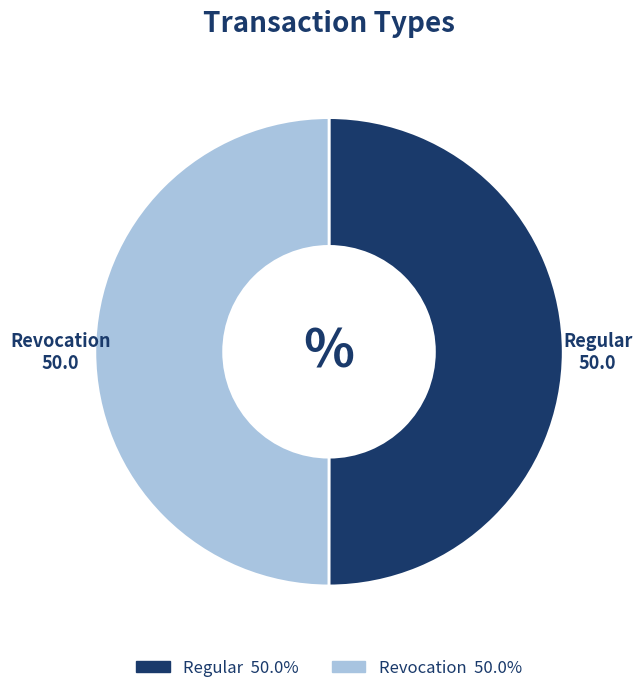

What is the ratio of the value at Revocation to the value at Regular?

1.0